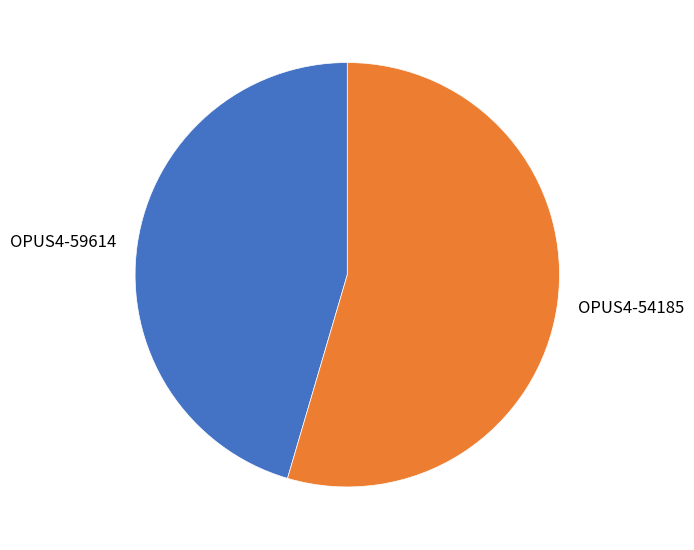

Rank the categories by value from lowest to highest.

OPUS4-59614, OPUS4-54185